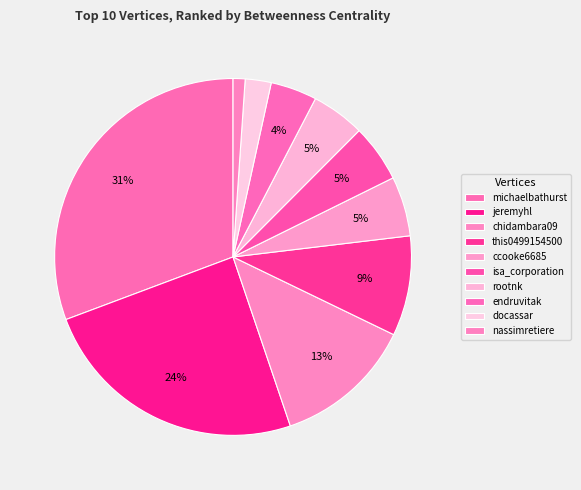

How many segments does this pie chart have?

10